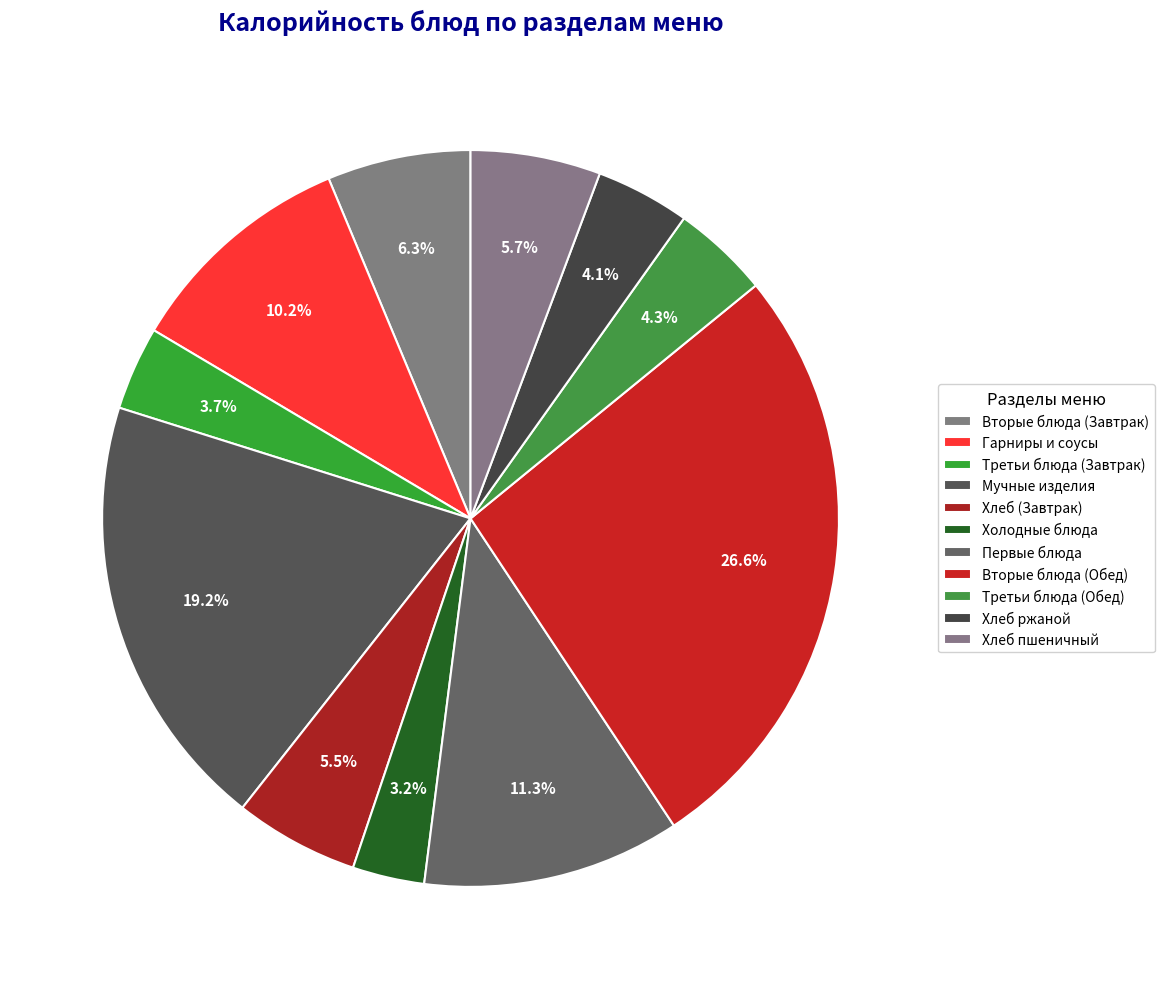

How many segments does this pie chart have?

11